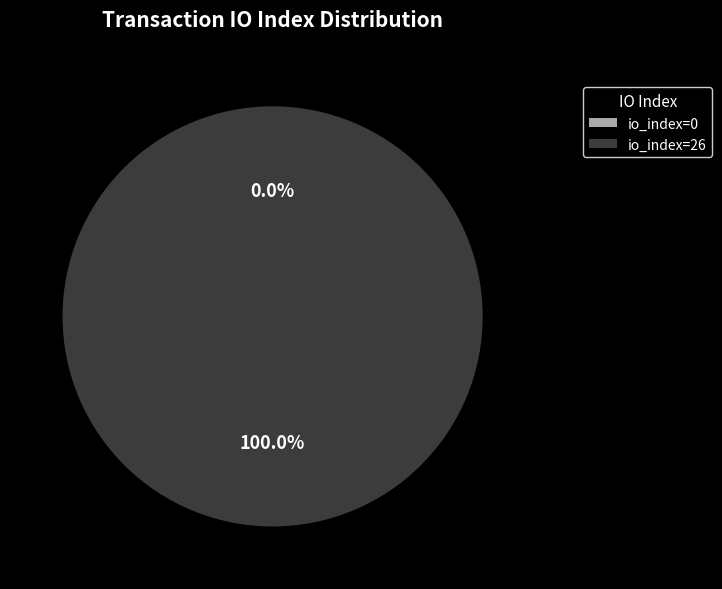

Count the number of slices in the pie.

2